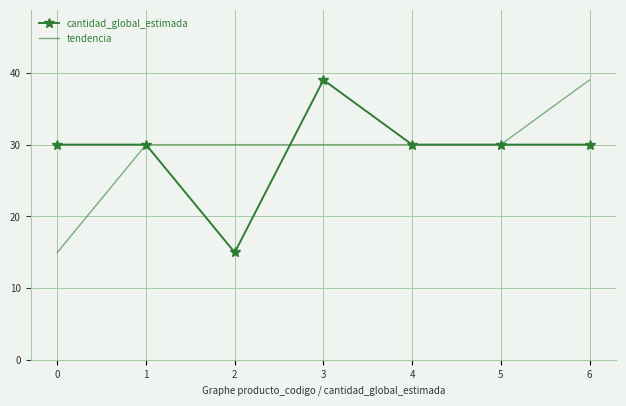

True or false: cantidad_global_estimada and tendencia intersect in this chart.

True